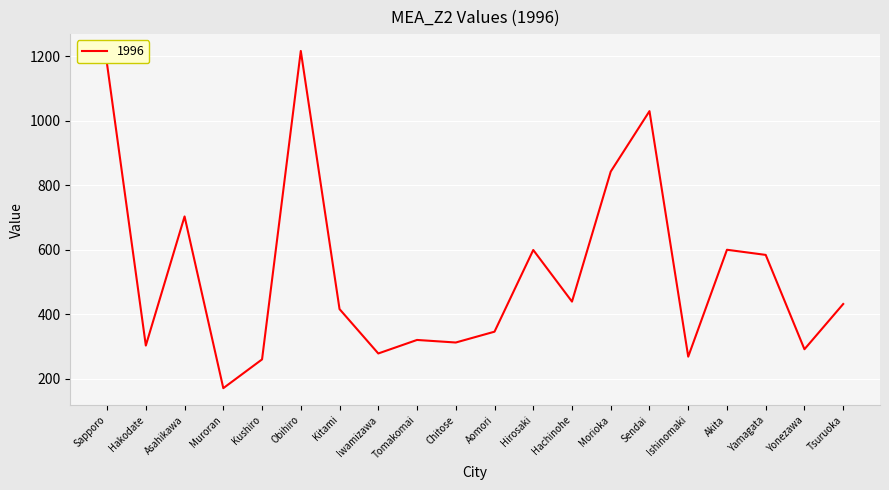

Between Hirosaki and Yonezawa, which is larger?

Hirosaki